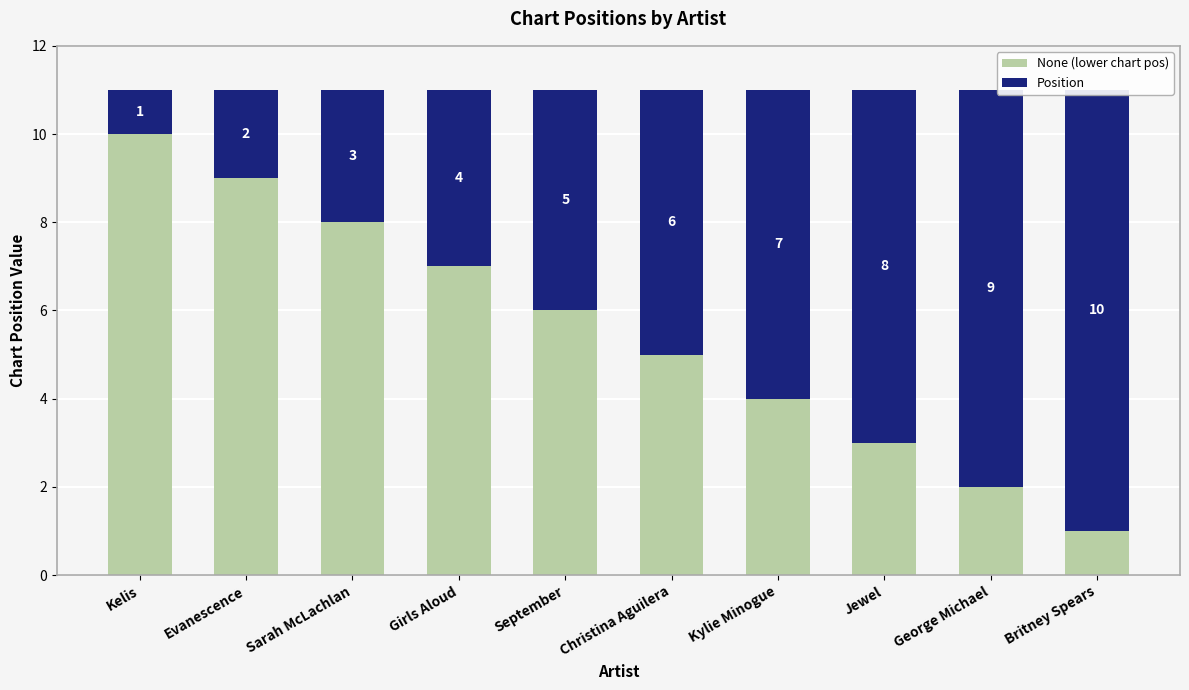

At which label does None (lower chart pos) reach its peak?

Kelis